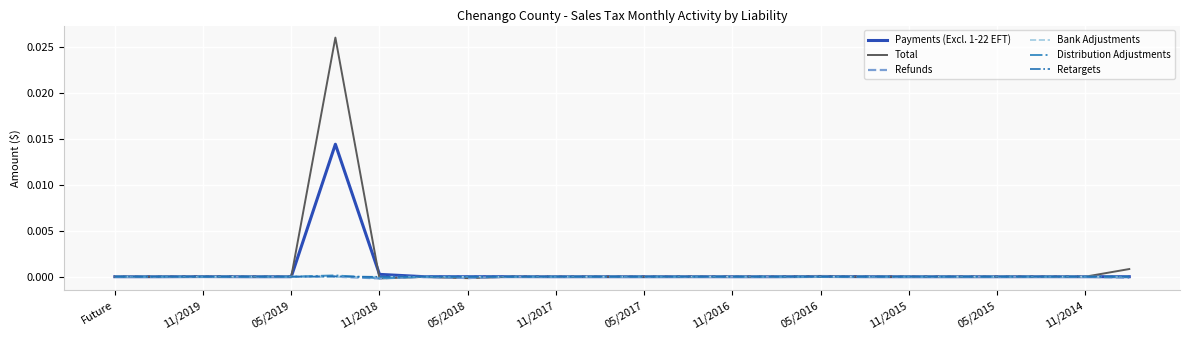

Which series has the widest spread of values?

Total